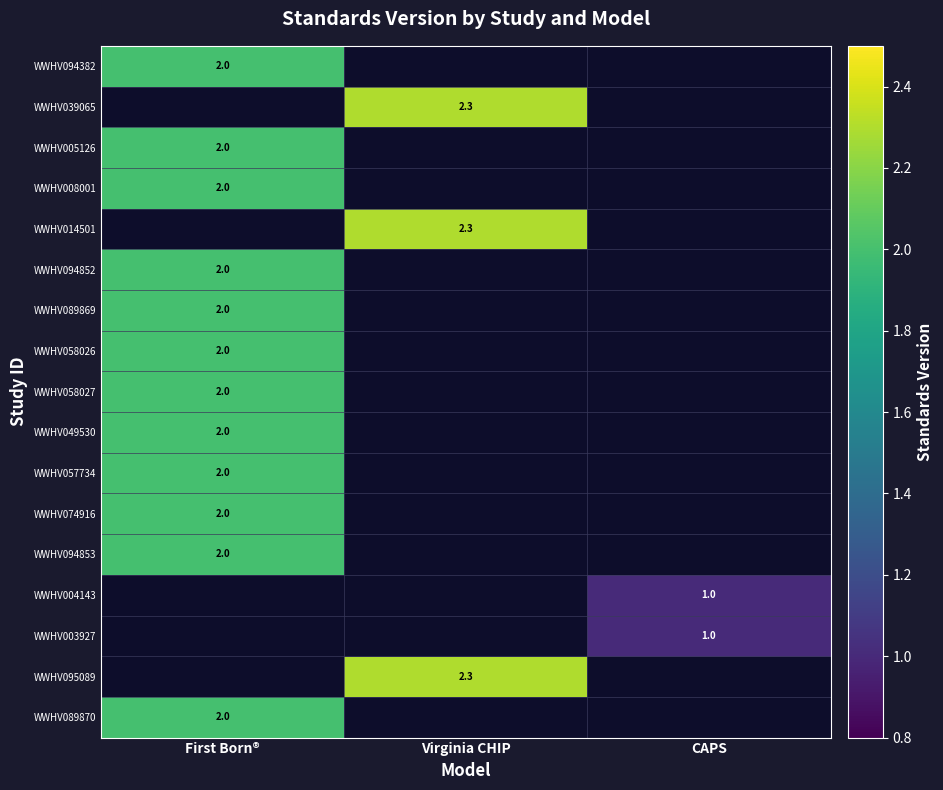

True or false: WWHV089870 has a value of 2.0 at First Born®.

True